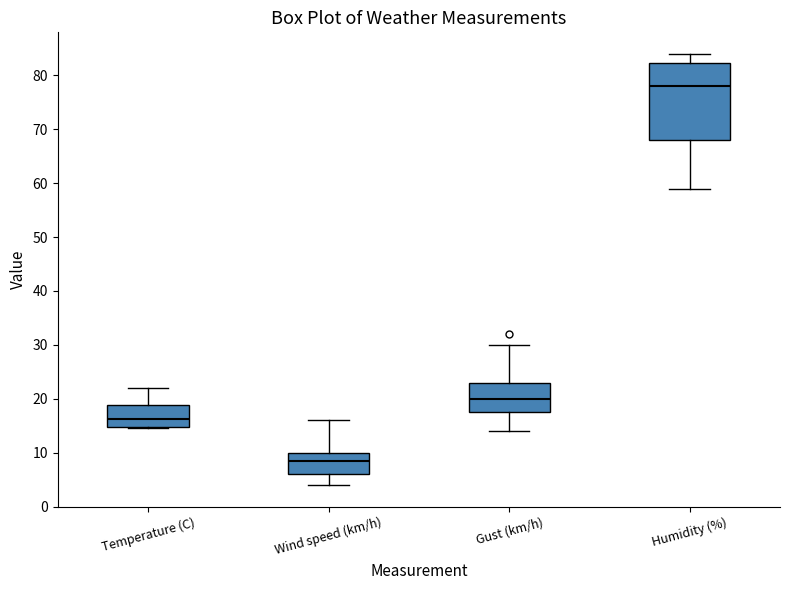

Where is the upper edge of the box for Humidity (%) on the y-axis? The values are not printed on the chart, so give them approximately, as read against the axis.

82